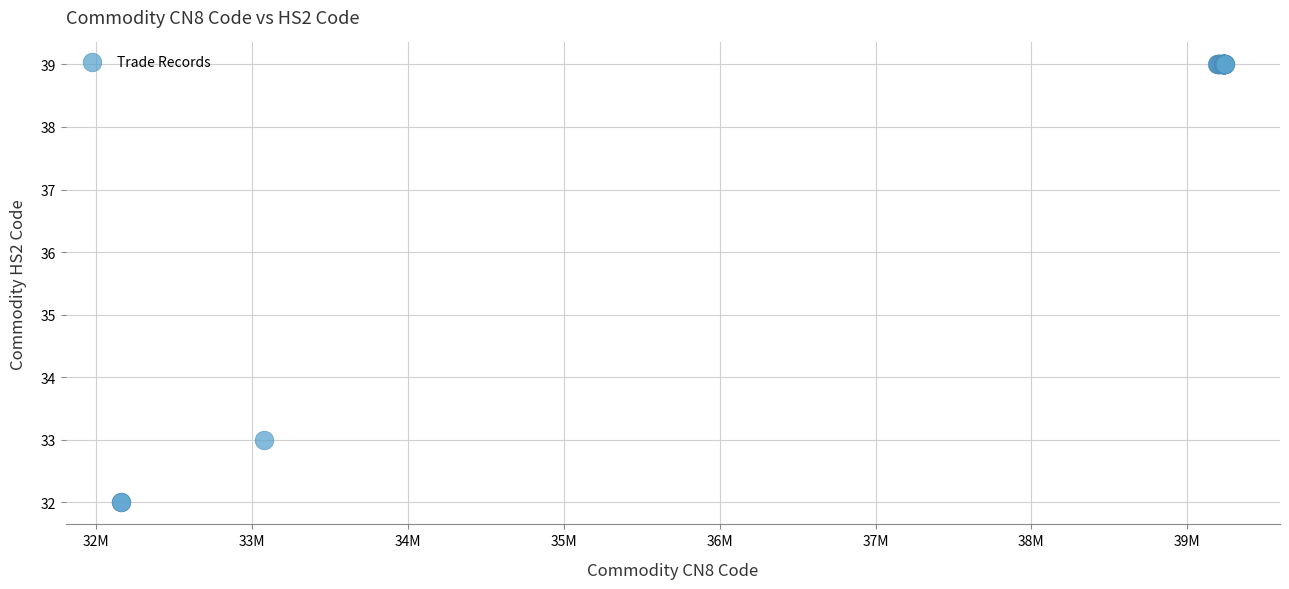

What Y value in the scatter plot is closest to 35?

33